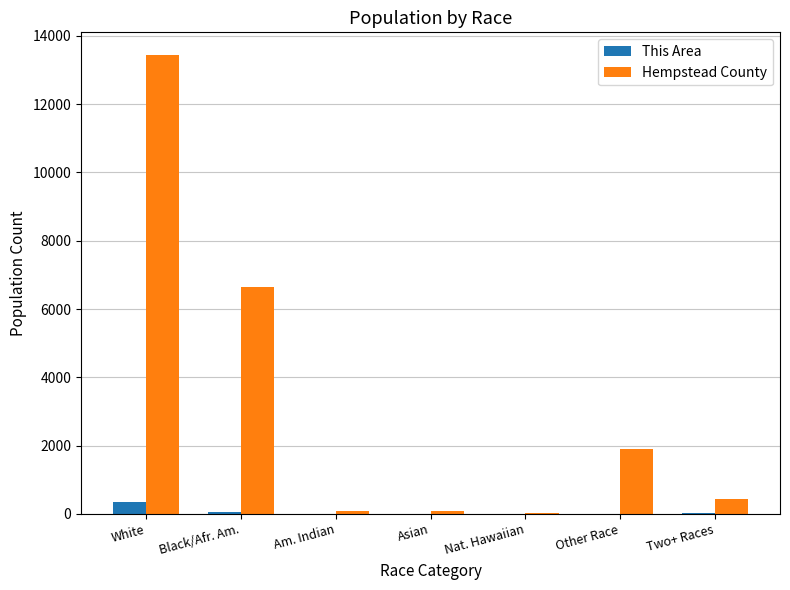

The Hempstead County series shows 13431 at White. True or false?

True